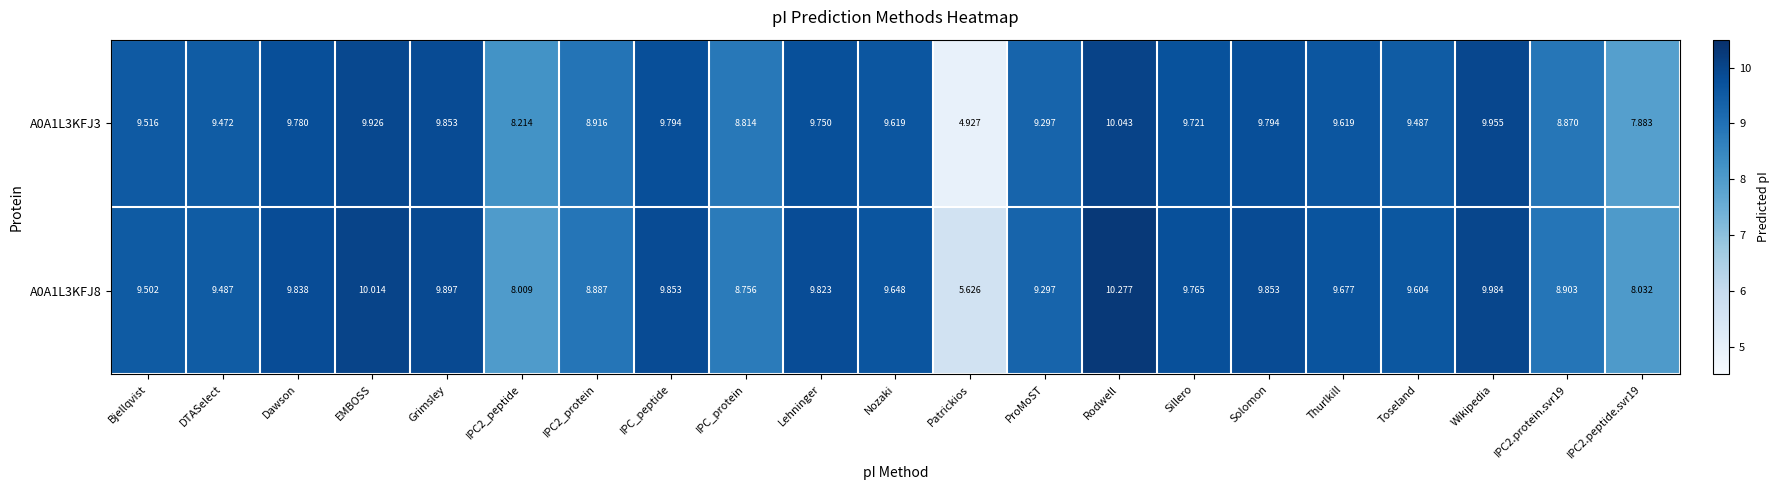

Which label corresponds to the smallest value in the chart?

Patrickios